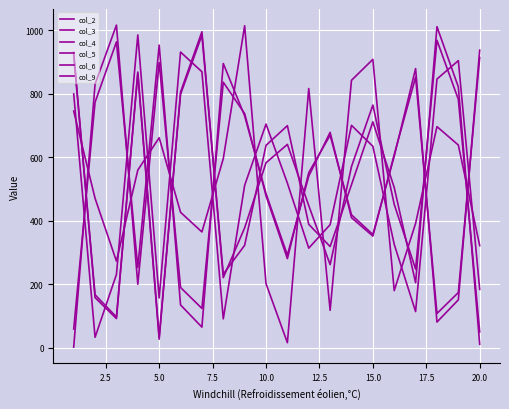

How many lines are shown in the chart?

6